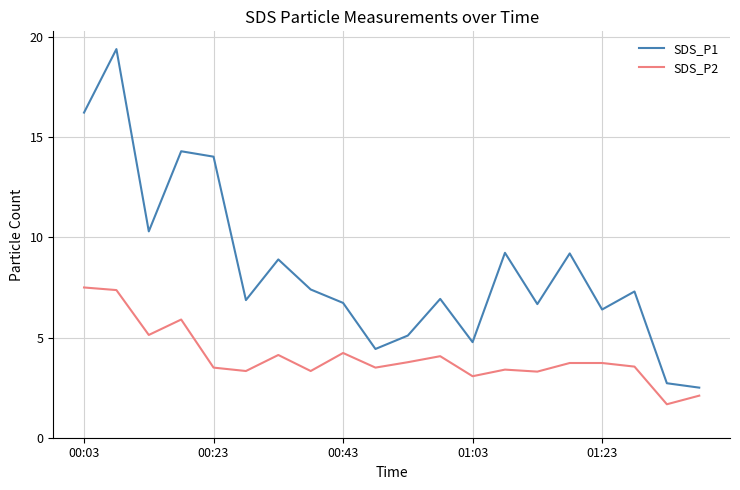

Rank the series by their maximum value, from lowest to highest.

SDS_P2, SDS_P1